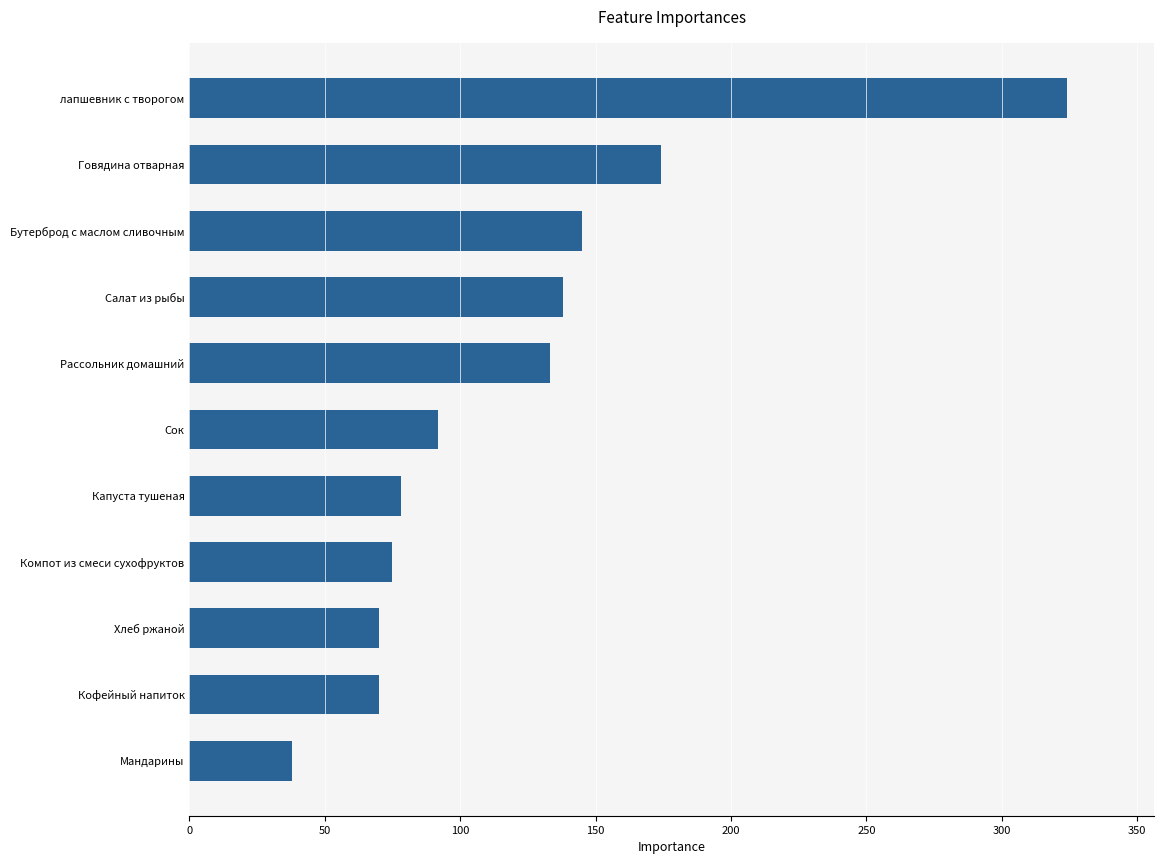

How many distinct data groups are displayed?

1